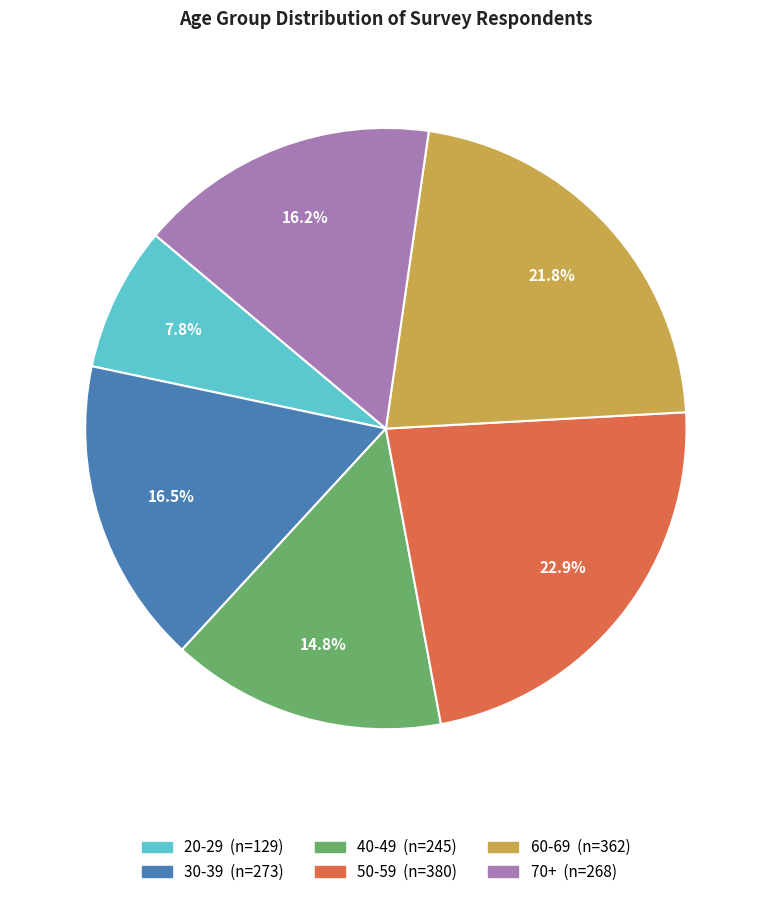

What percentage do 50-59 and 20-29 together represent?

30.7%